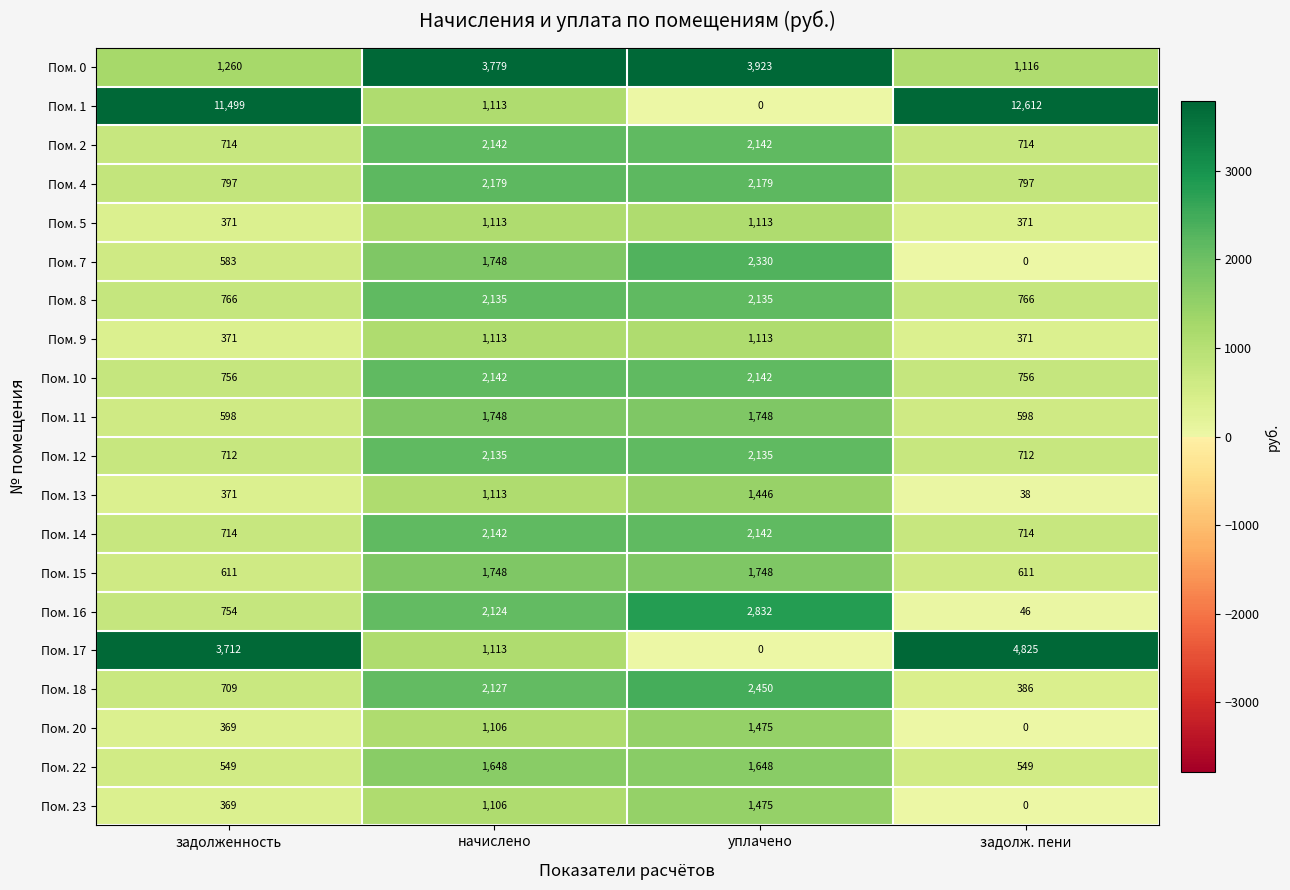

What is the total value across all series at начислено?

35574